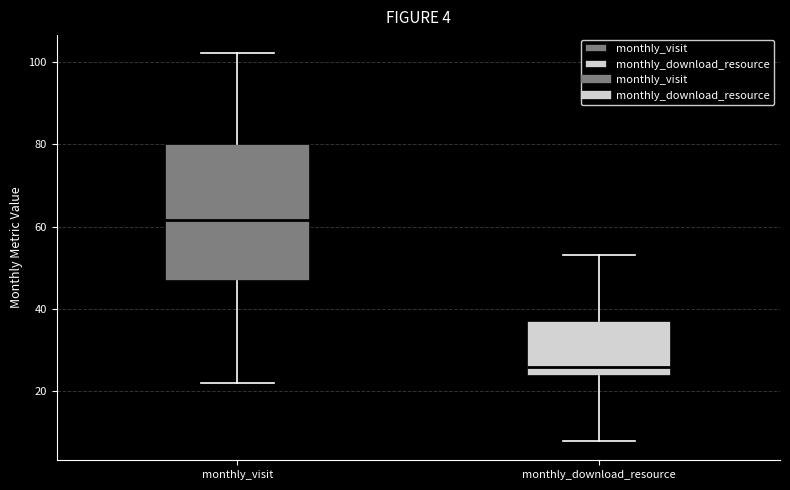

Which box is the tallest, from its lower edge to its upper edge?

monthly_visit